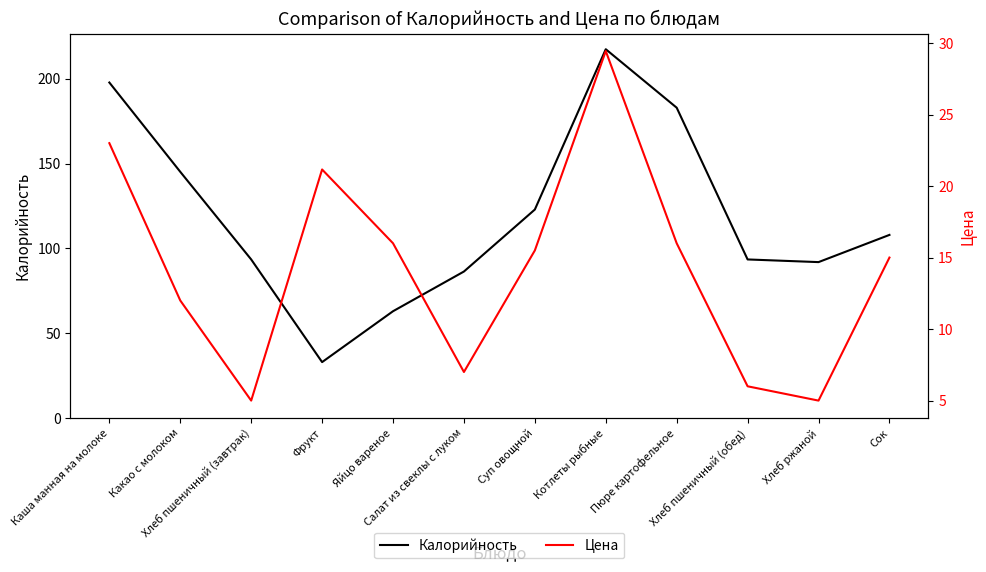

What position from the left is Суп овощной?

7